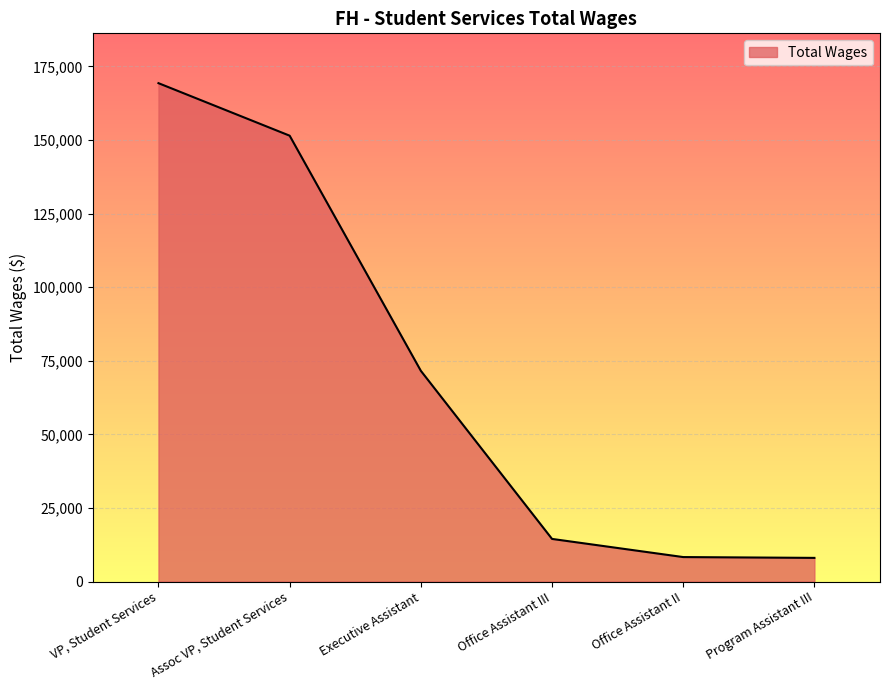

What is the sum of the values at Office Assistant III and VP, Student Services?

183764